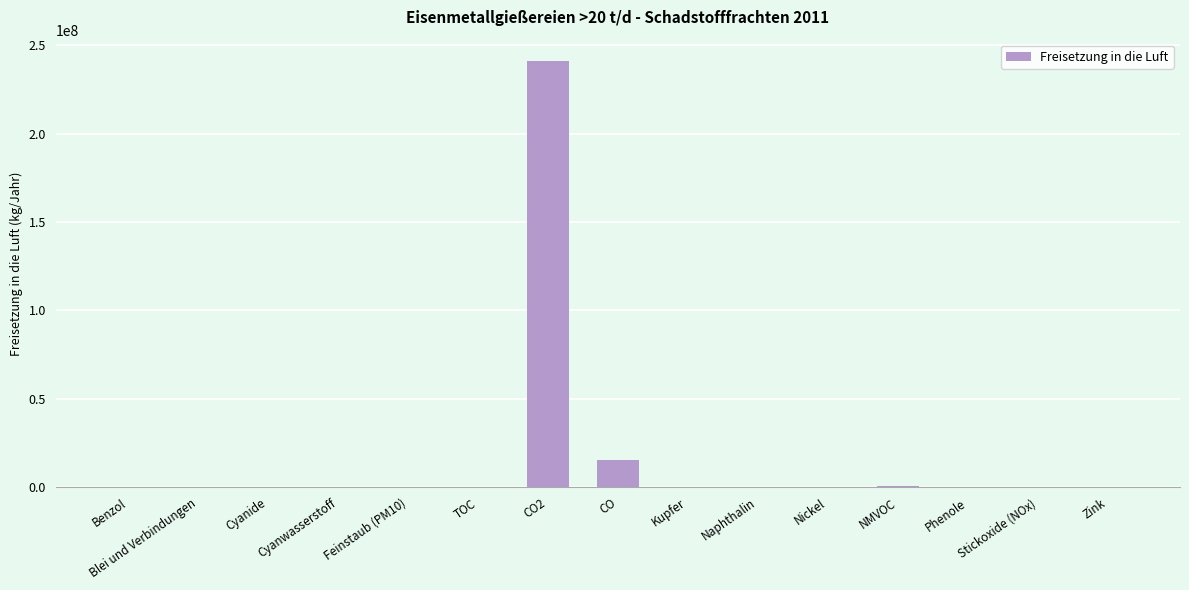

The chart shows a value of -153344657 at Kupfer. True or false?

False